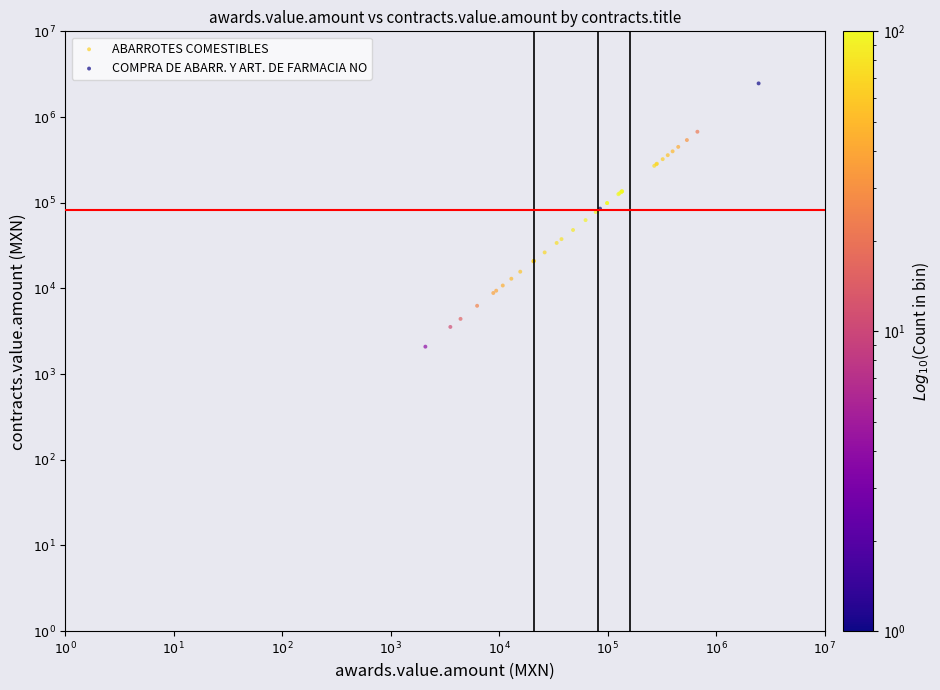

What are all the series names shown in the legend?

ABARROTES COMESTIBLES, COMPRA DE ABARR. Y ART. DE FARMACIA NO